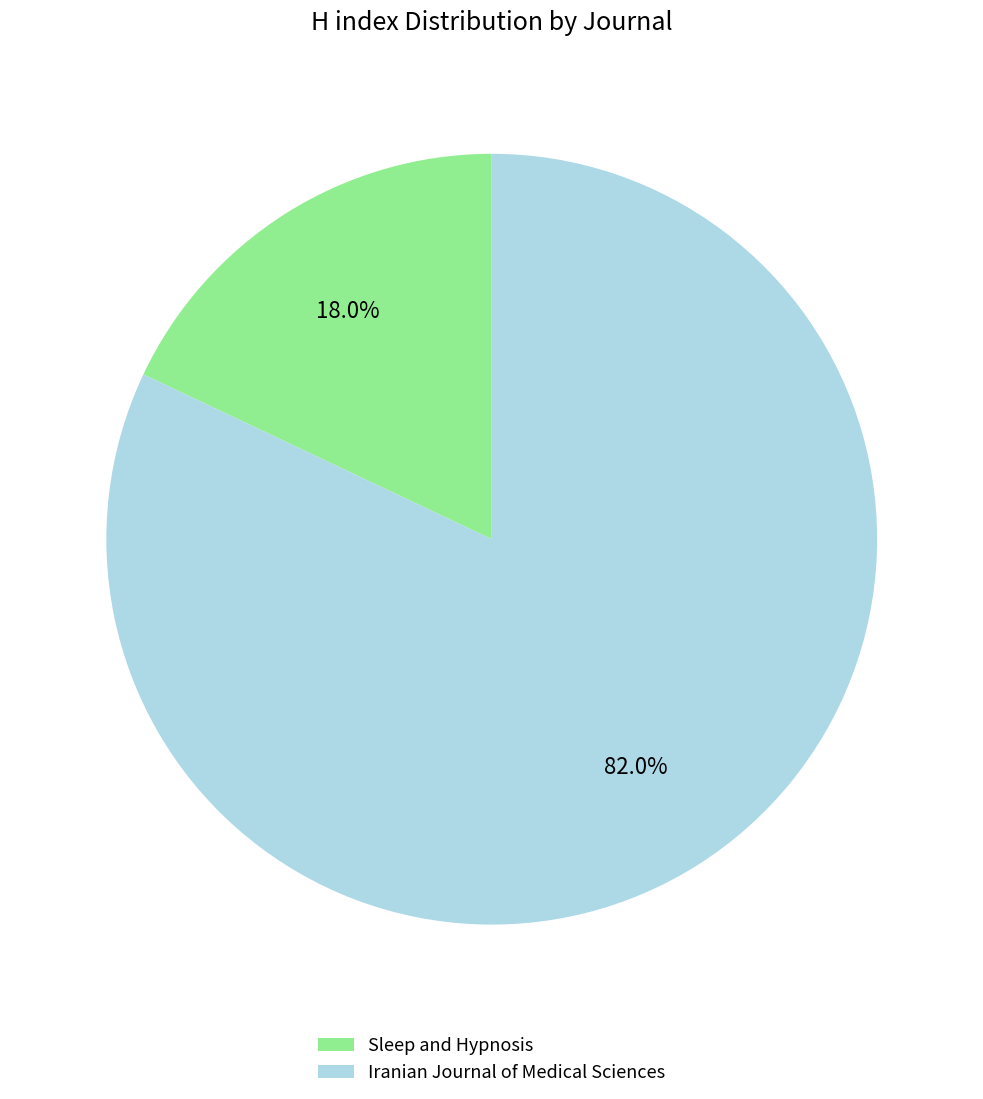

How many slices are in this pie chart?

2